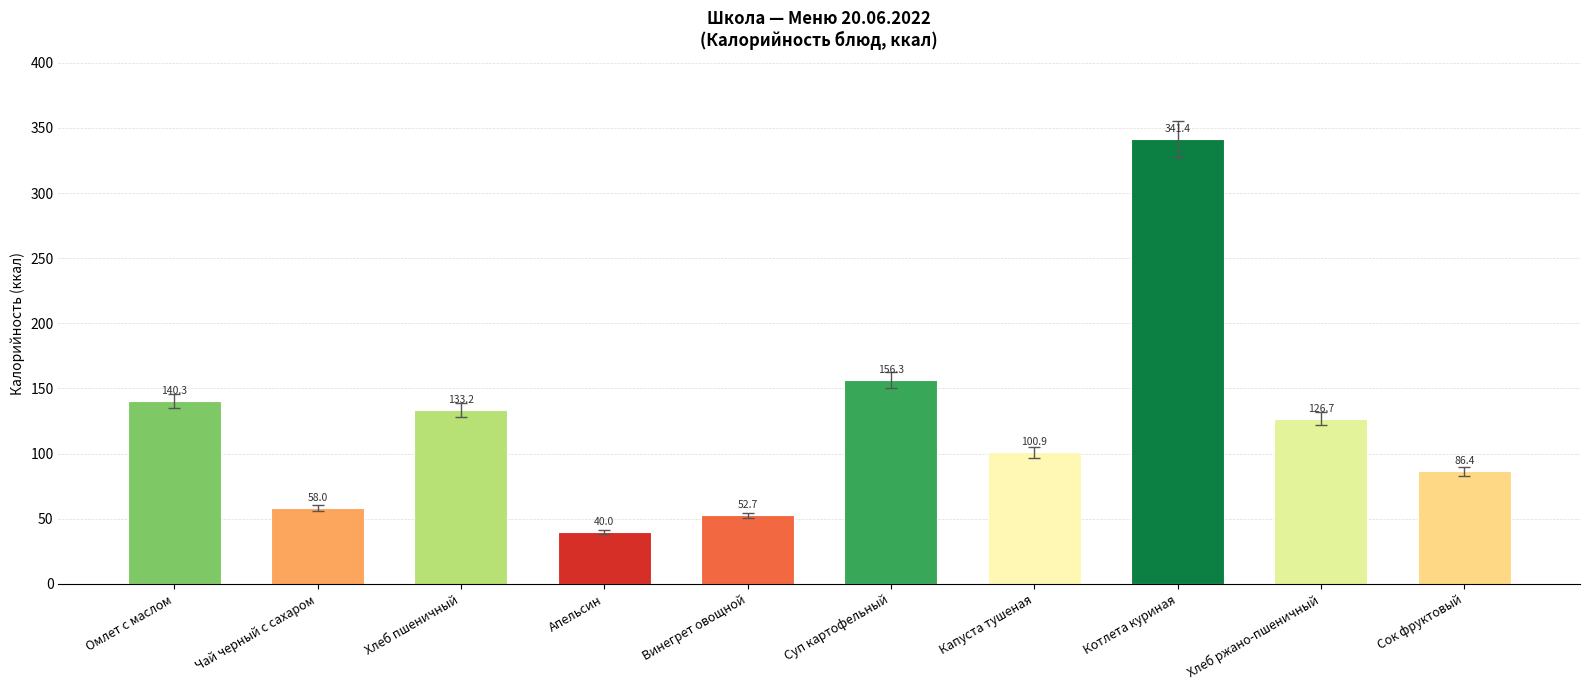

List the labels in order of value, largest first.

Котлета куриная, Суп картофельный, Омлет с маслом, Хлеб пшеничный, Хлеб ржано-пшеничный, Капуста тушеная, Сок фруктовый, Чай черный с сахаром, Винегрет овощной, Апельсин